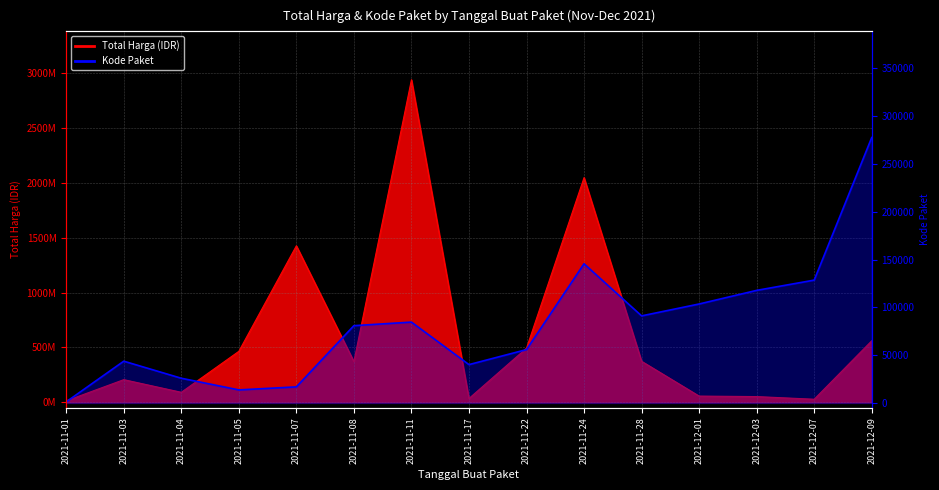

What is the minimum value shown in the chart?

1139